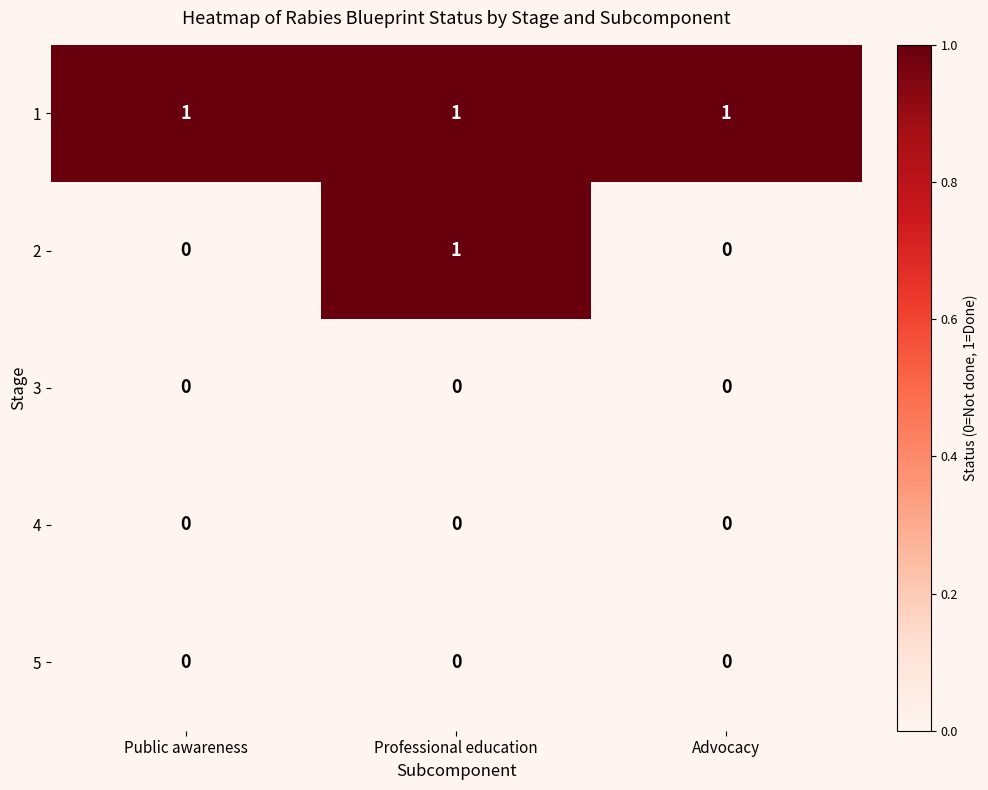

At which label does 2 reach its peak?

Professional education